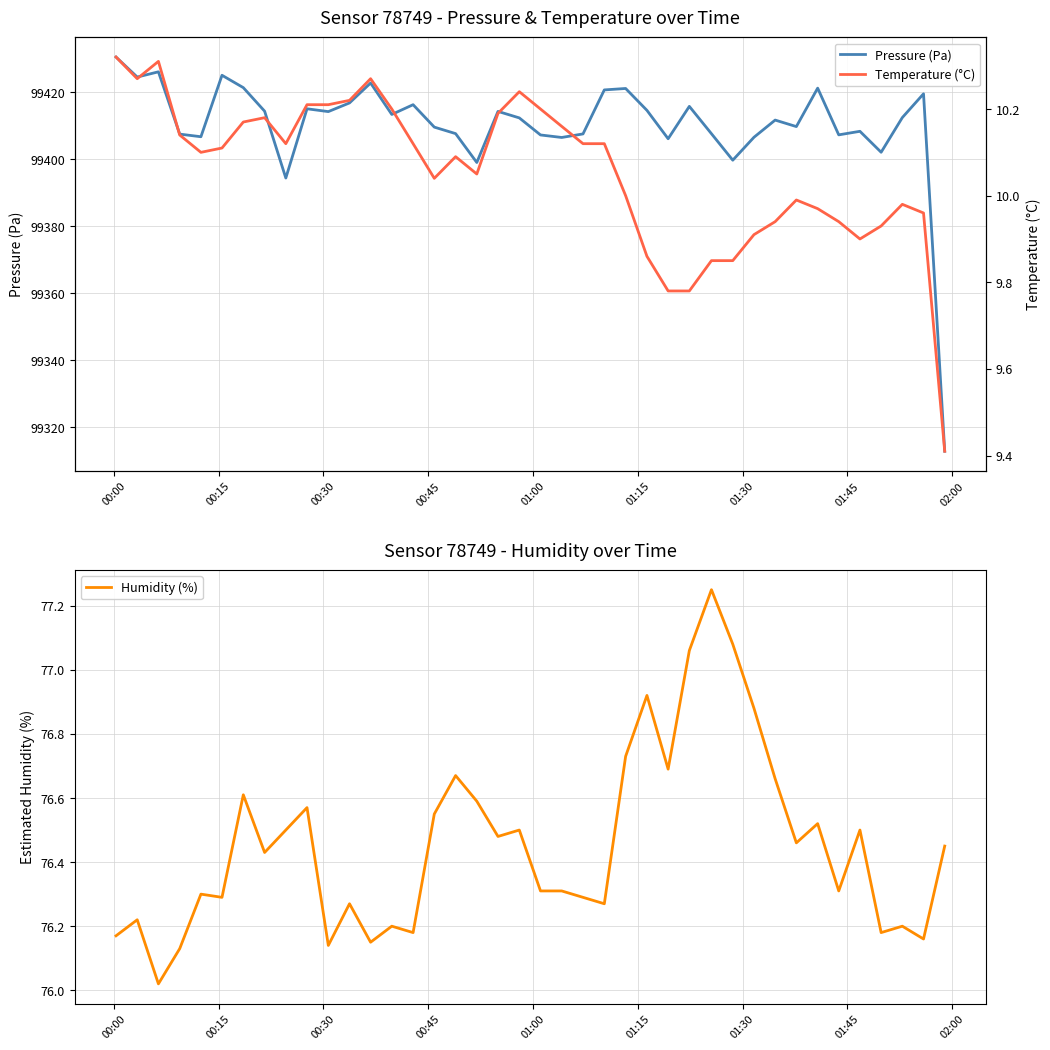

What is the maximum value for Pressure (Pa)?

99430.4